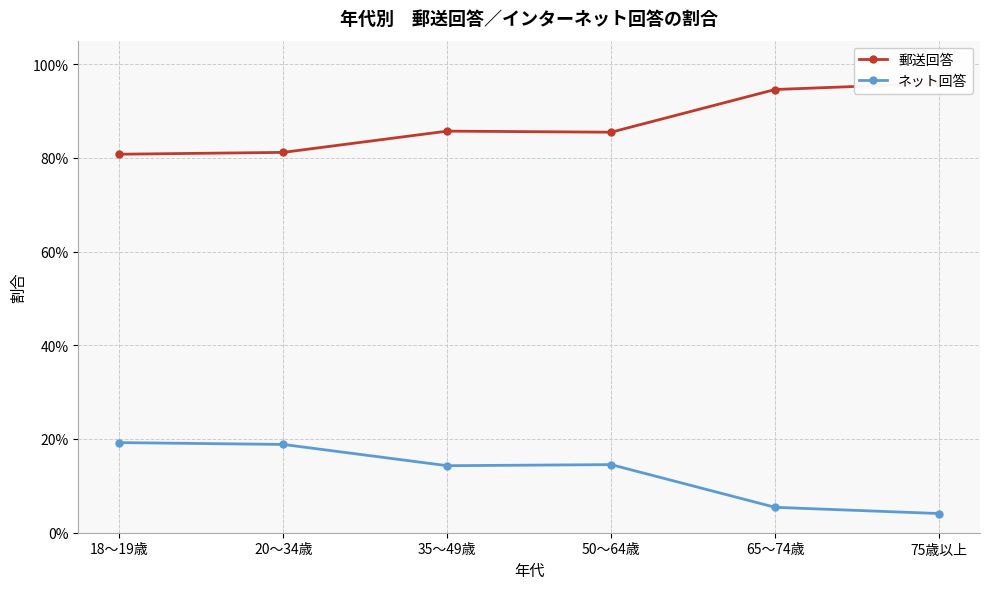

What is the total value across all series at 20～34歳?

1.0